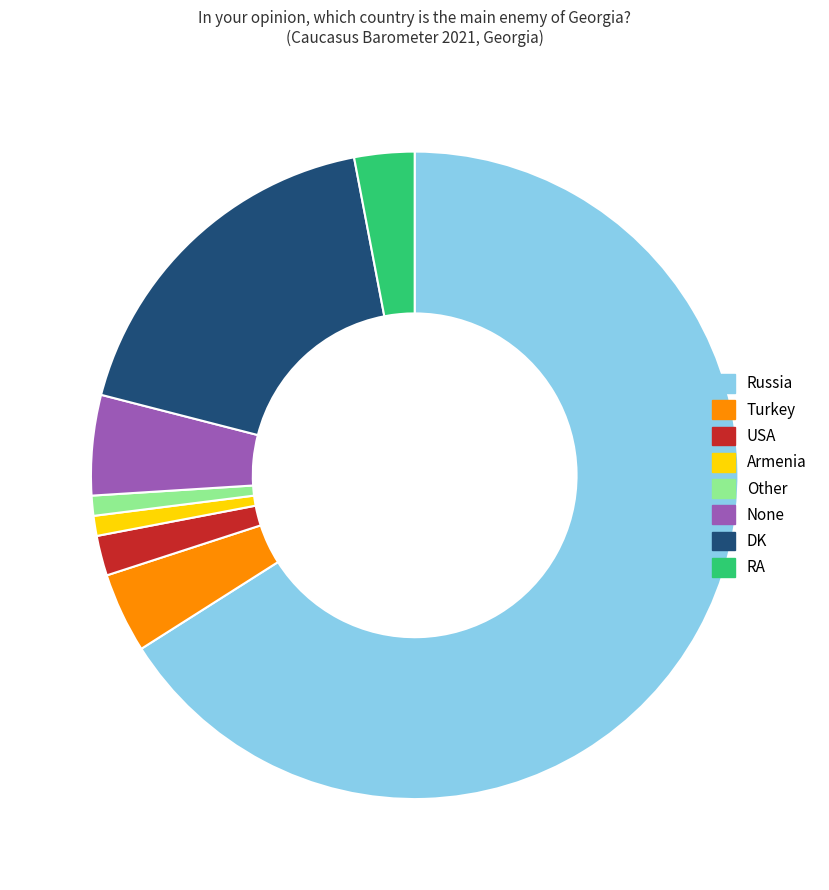

Which category has the biggest portion of the pie?

Russia